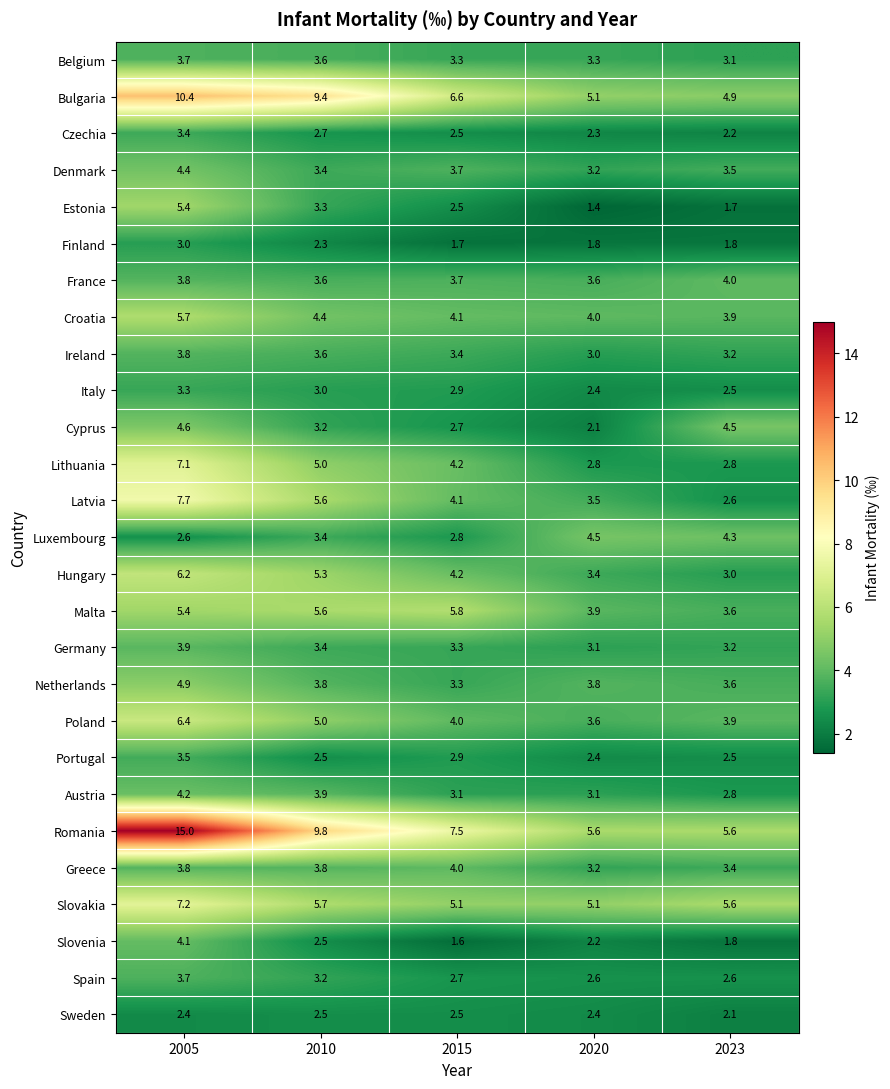

Which series has the widest spread of values?

Romania